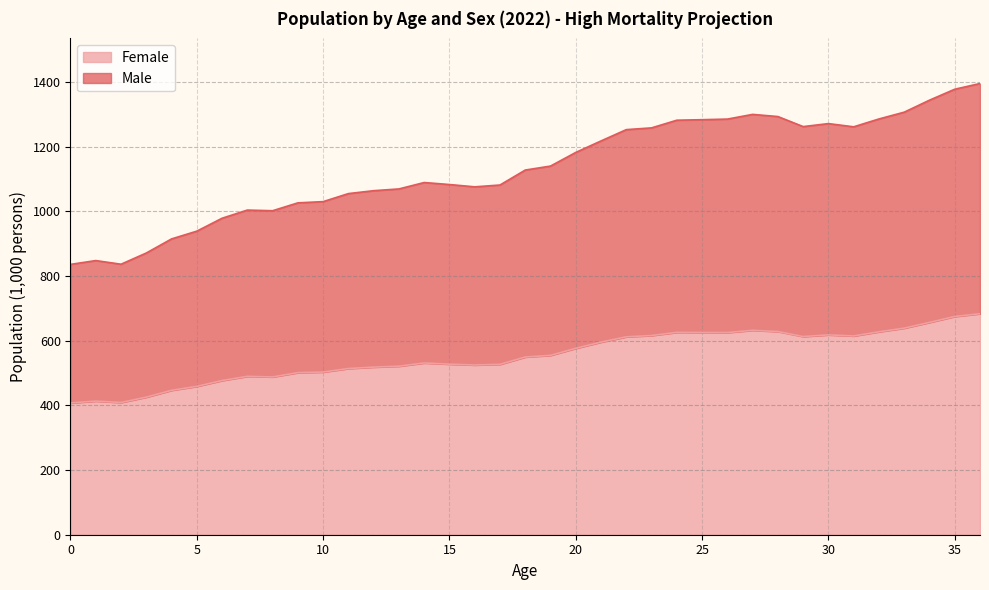

What is the difference between the maximum and minimum values in the Female series?

276.1